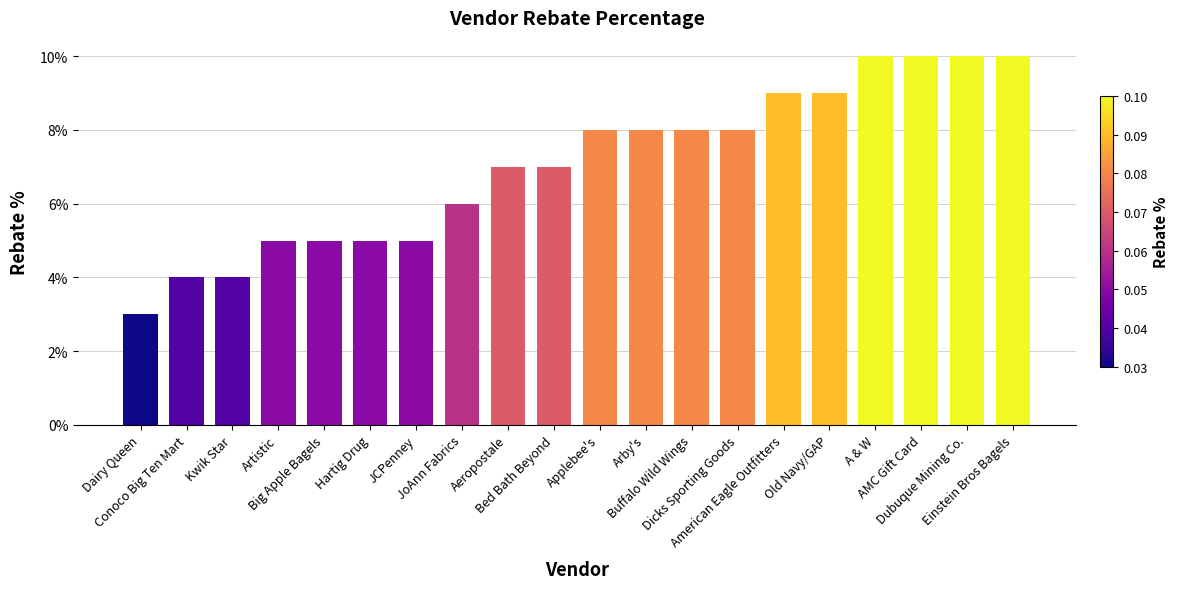

What is the difference between the second highest and minimum values?

0.1